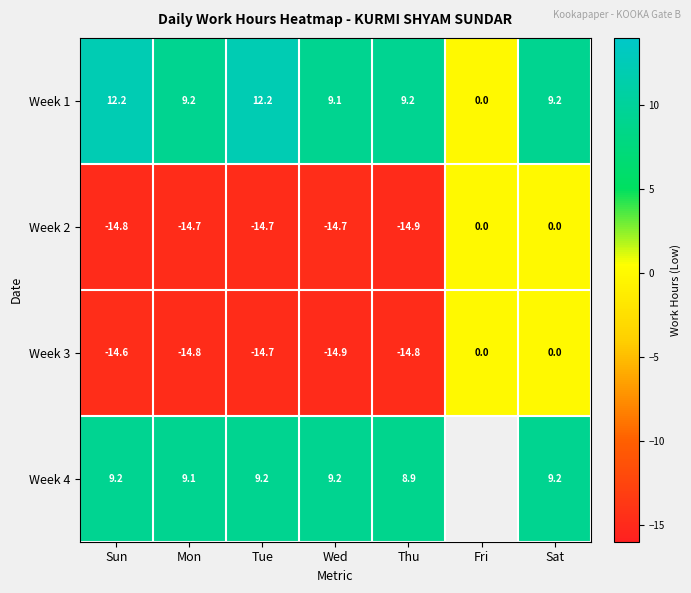

What is the spread (max minus min) of values at Thu?

24.1